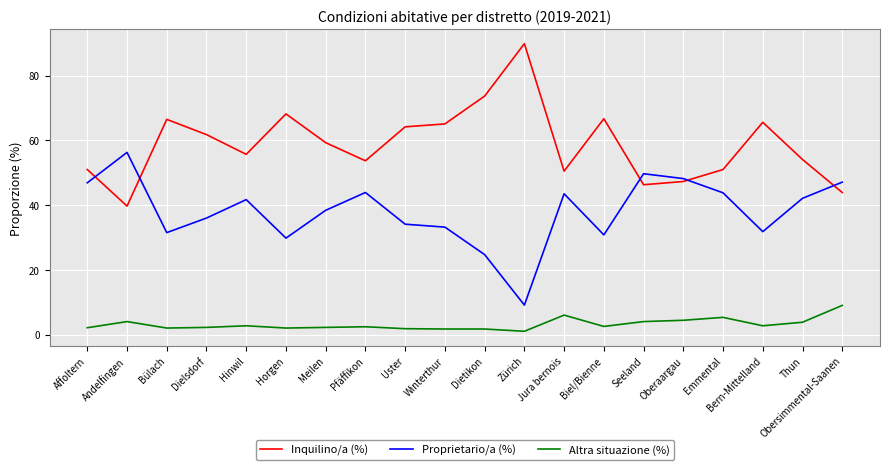

How many lines are shown in the chart?

3